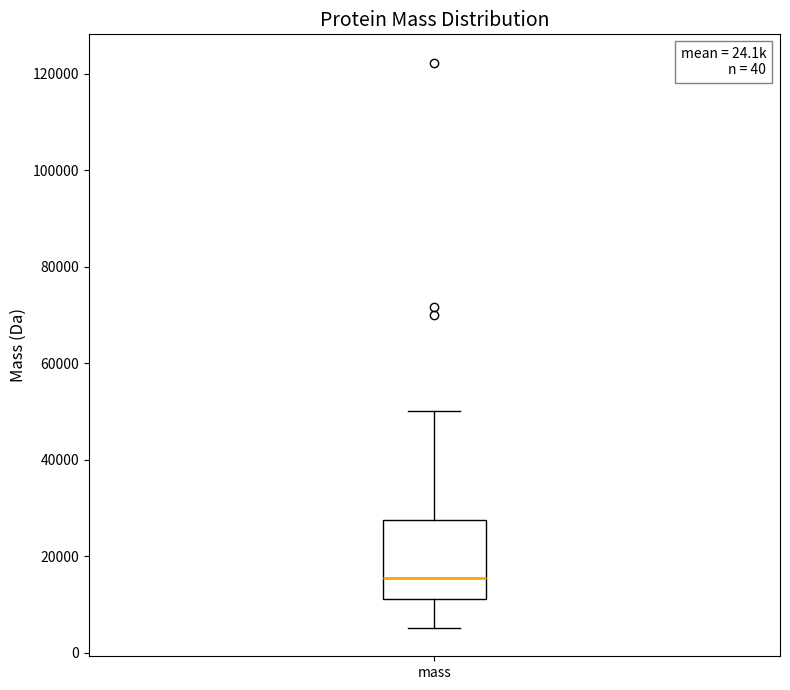

Transcribe this box plot: give where the median line is, the range the box spans, and where the two whiskers end, as read against the y-axis. The values are not printed on the chart, so give them approximately, as read against the axis.

median 16000, box 12000 to 28000, whiskers 6000 to 50000